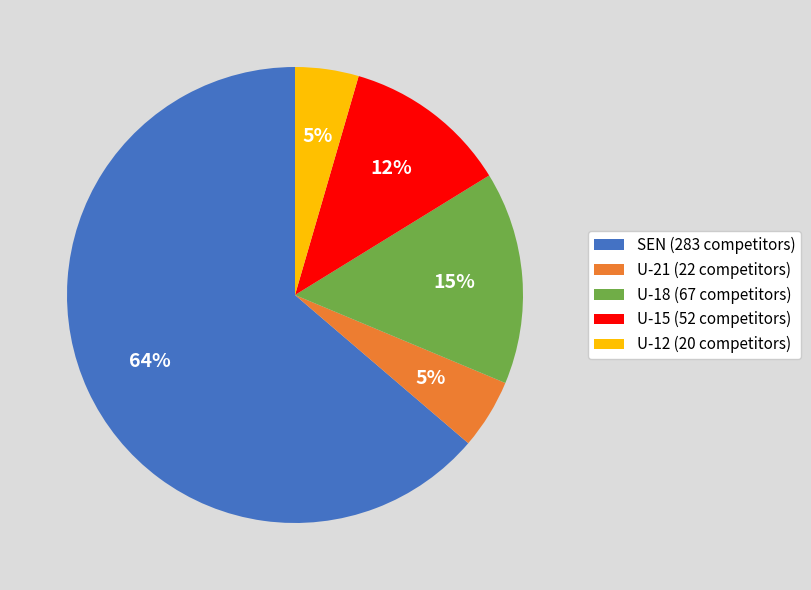

To the nearest percent, what is the average slice percentage?

20%